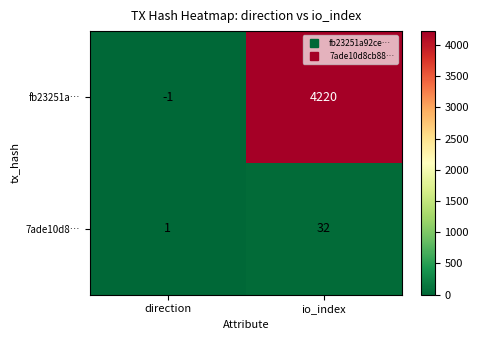

Which series has the largest total across all categories?

fb23251a…